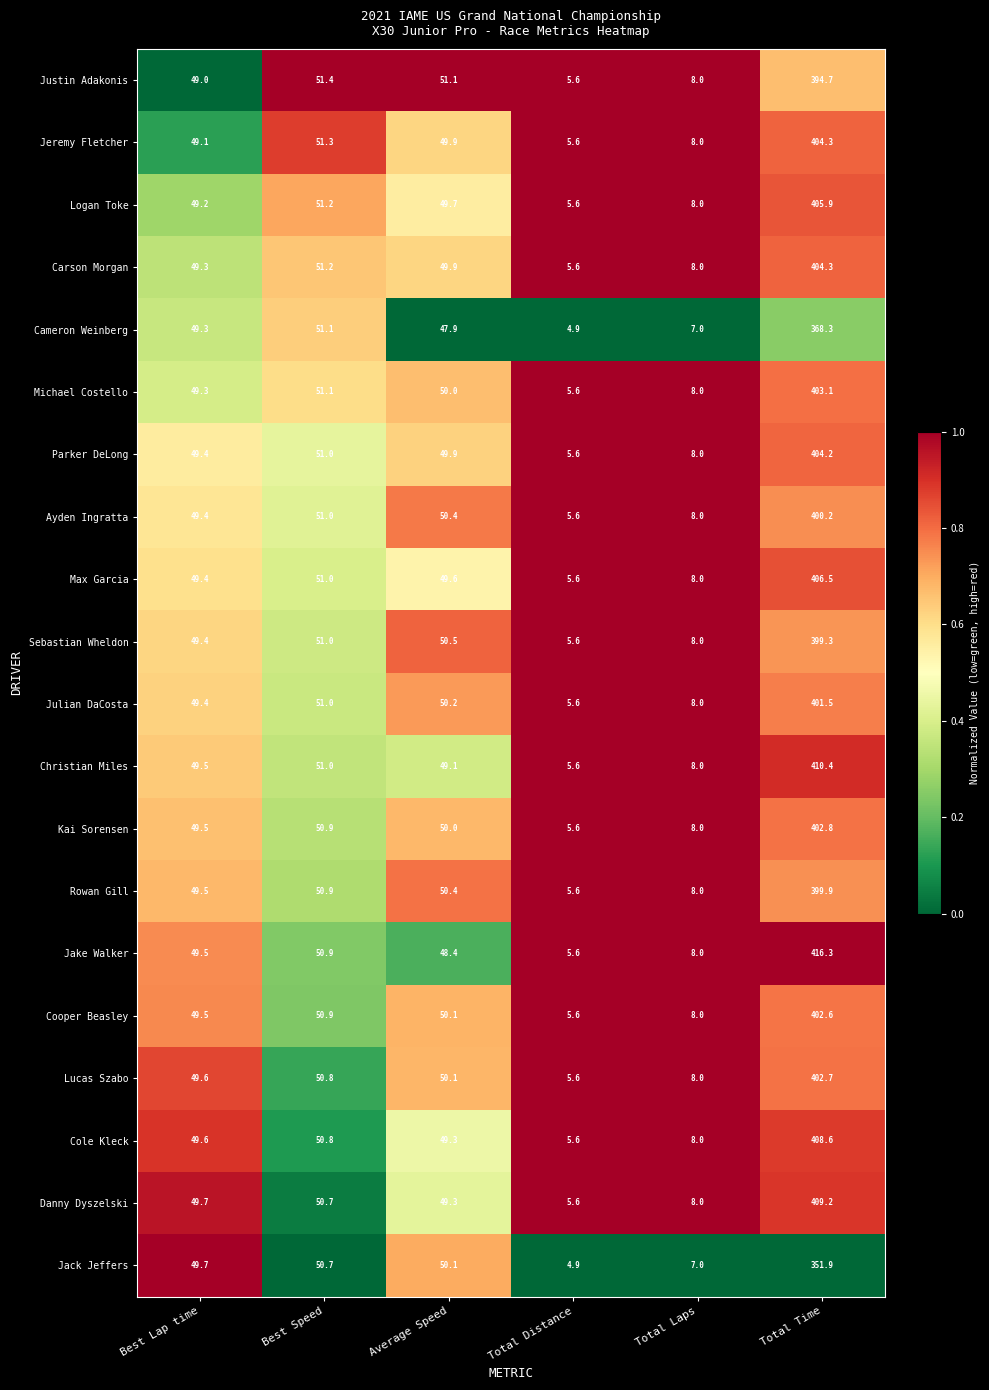

Between Best Speed and Total Time, which series saw the biggest shift?

Jake Walker